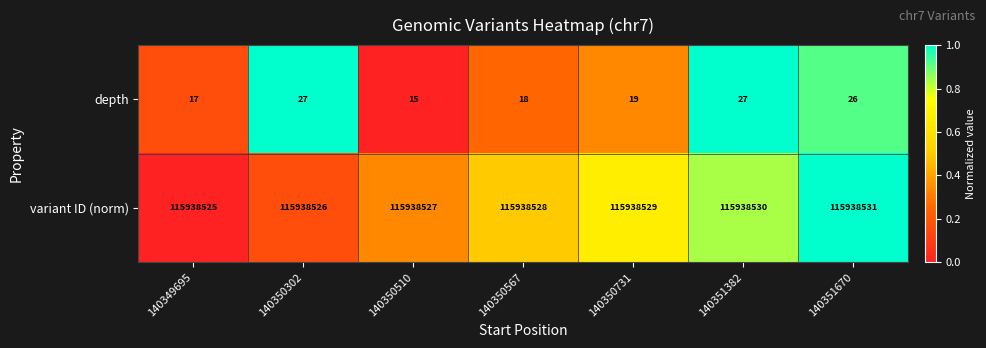

Is it true that depth equals 15 at 140350510?

True